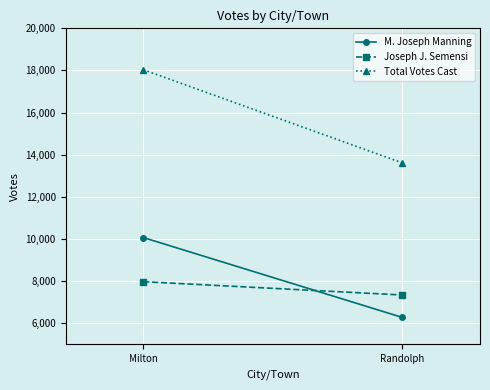

List the series in order of their peak value, highest first.

Total Votes Cast, M. Joseph Manning, Joseph J. Semensi